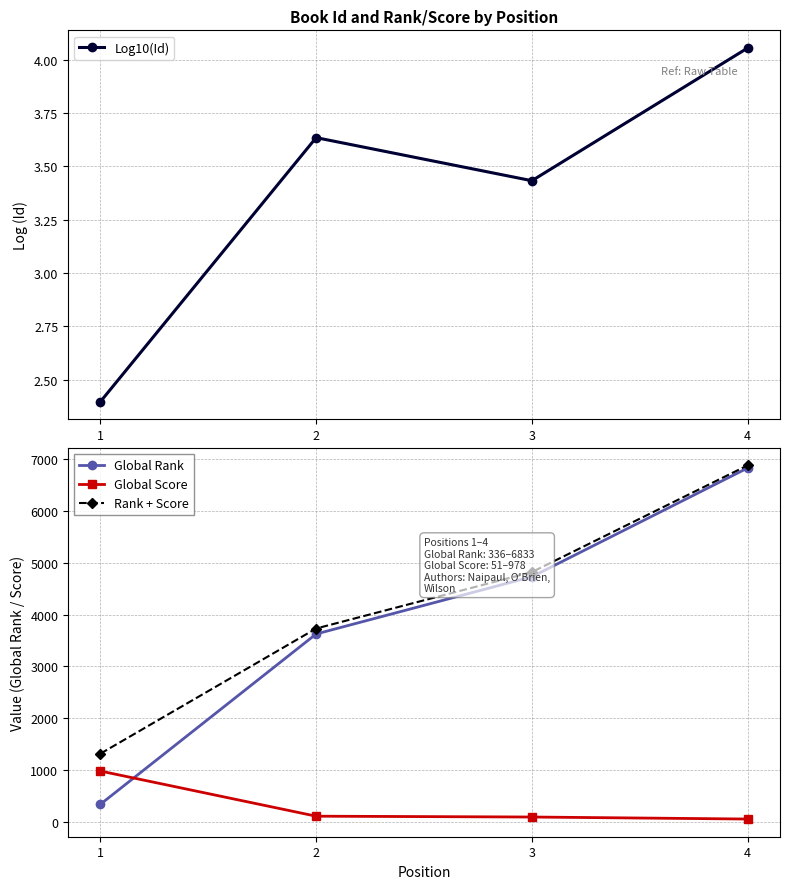

Is this an area chart (filled region under the line)?

No